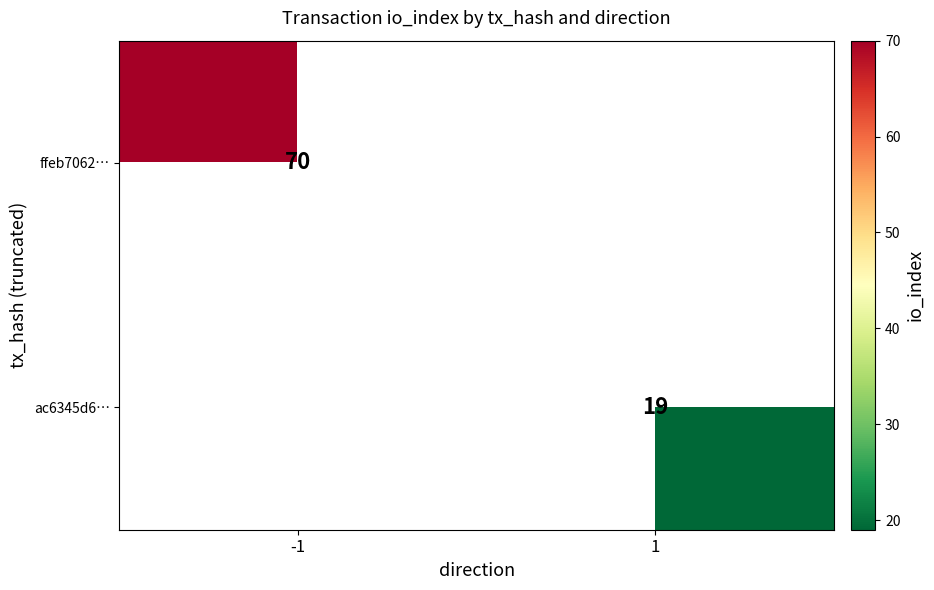

At how many categories does at least one series exceed 67?

1